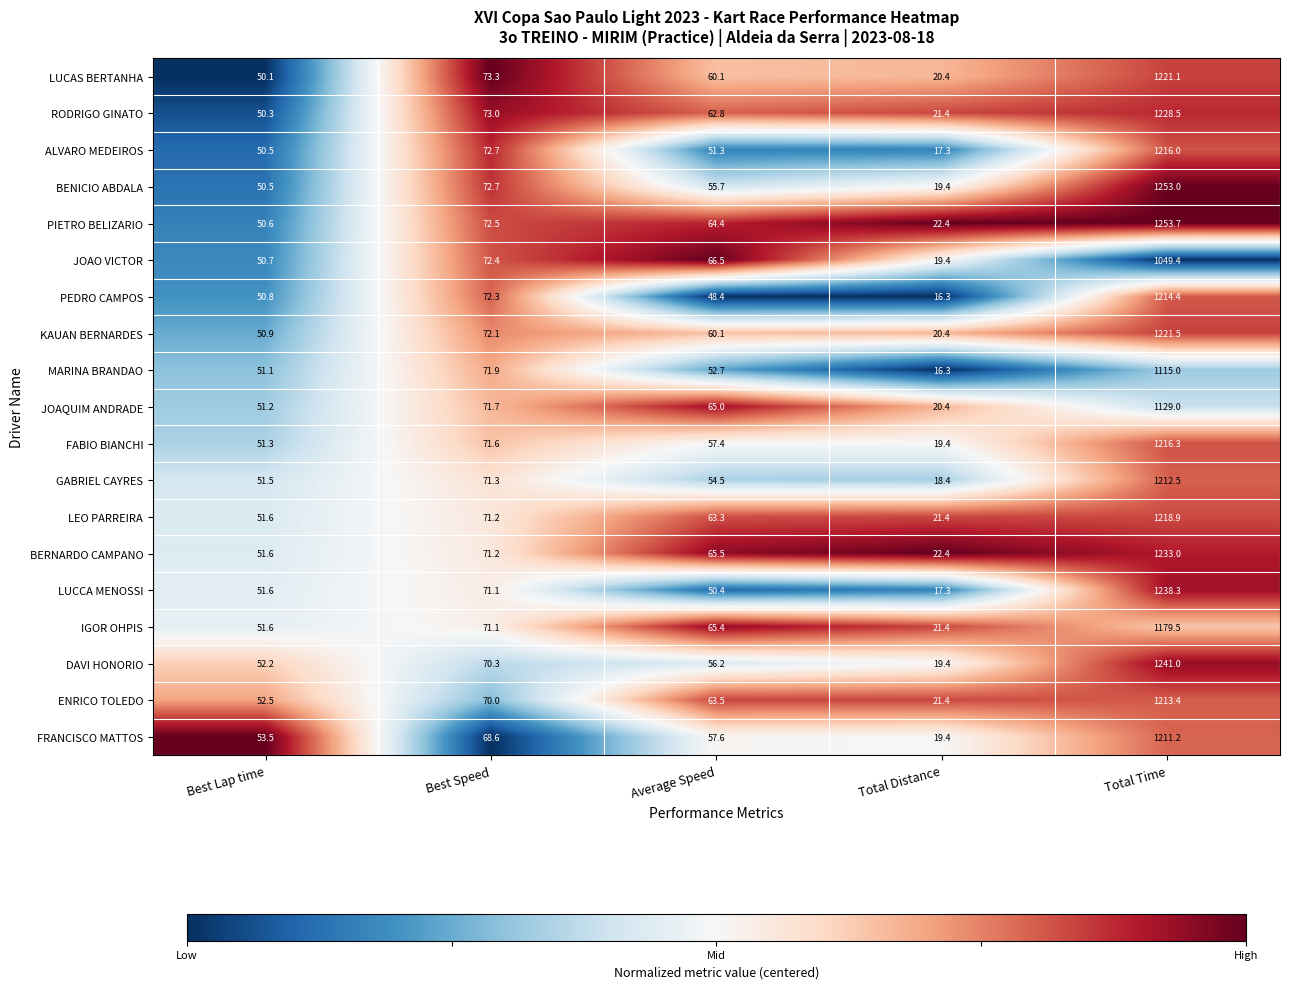

Which category has the highest value in the ENRICO TOLEDO series?

Total Time